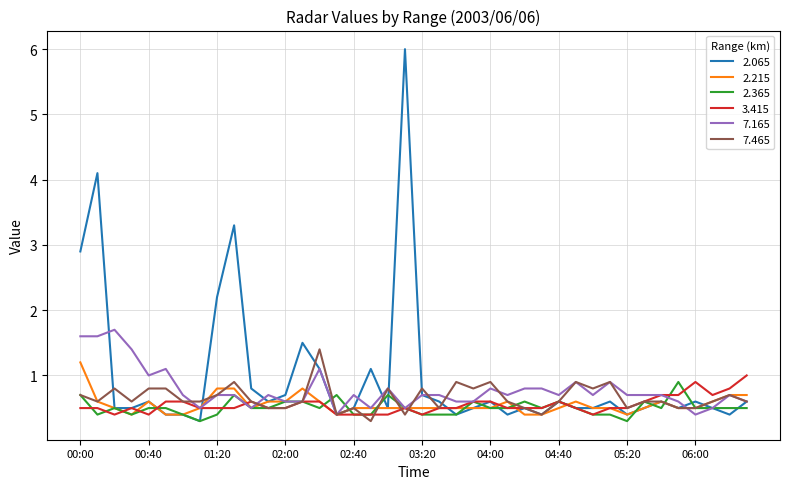

Count the 2.365 values in the range 0 to 1.

40